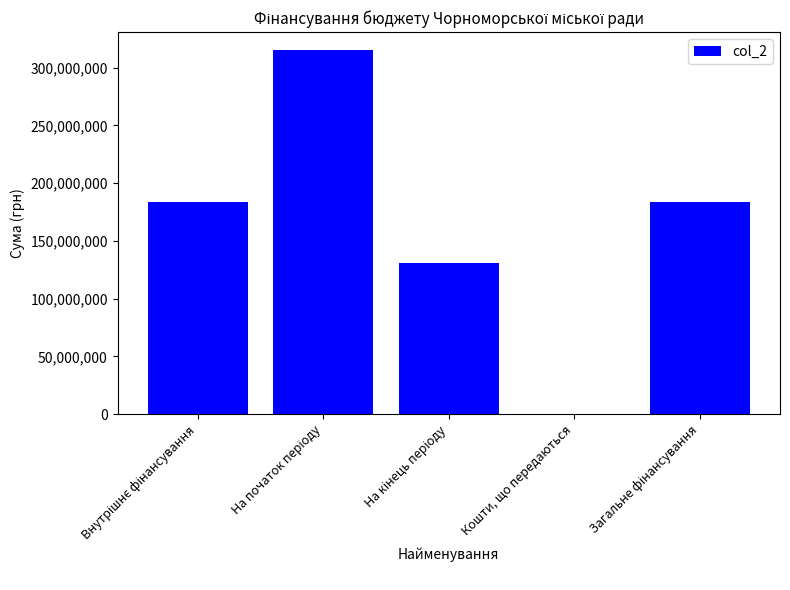

Is it true that the value at Кошти, що передаються is 0.0?

True